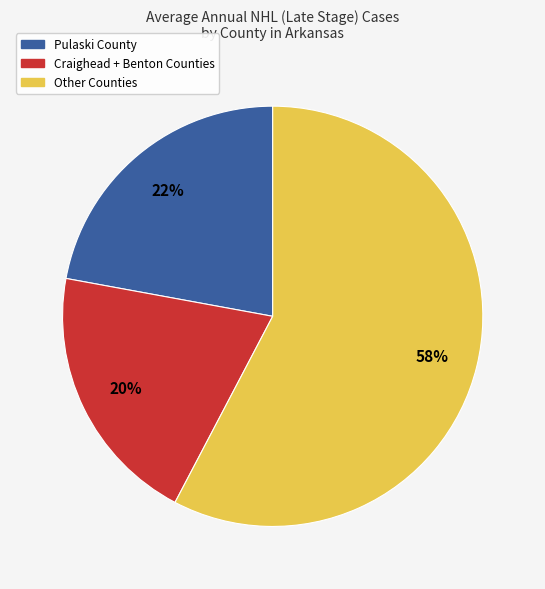

To the nearest percent, what is the average slice percentage?

33%